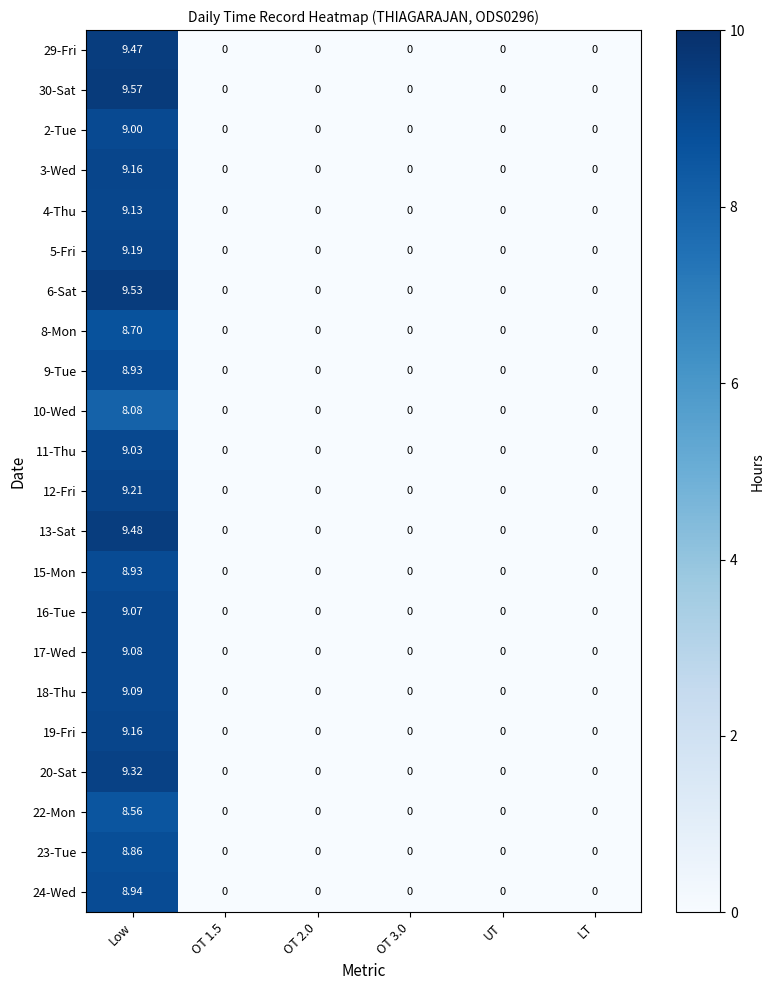

At which category is the sum across all series the highest?

Low